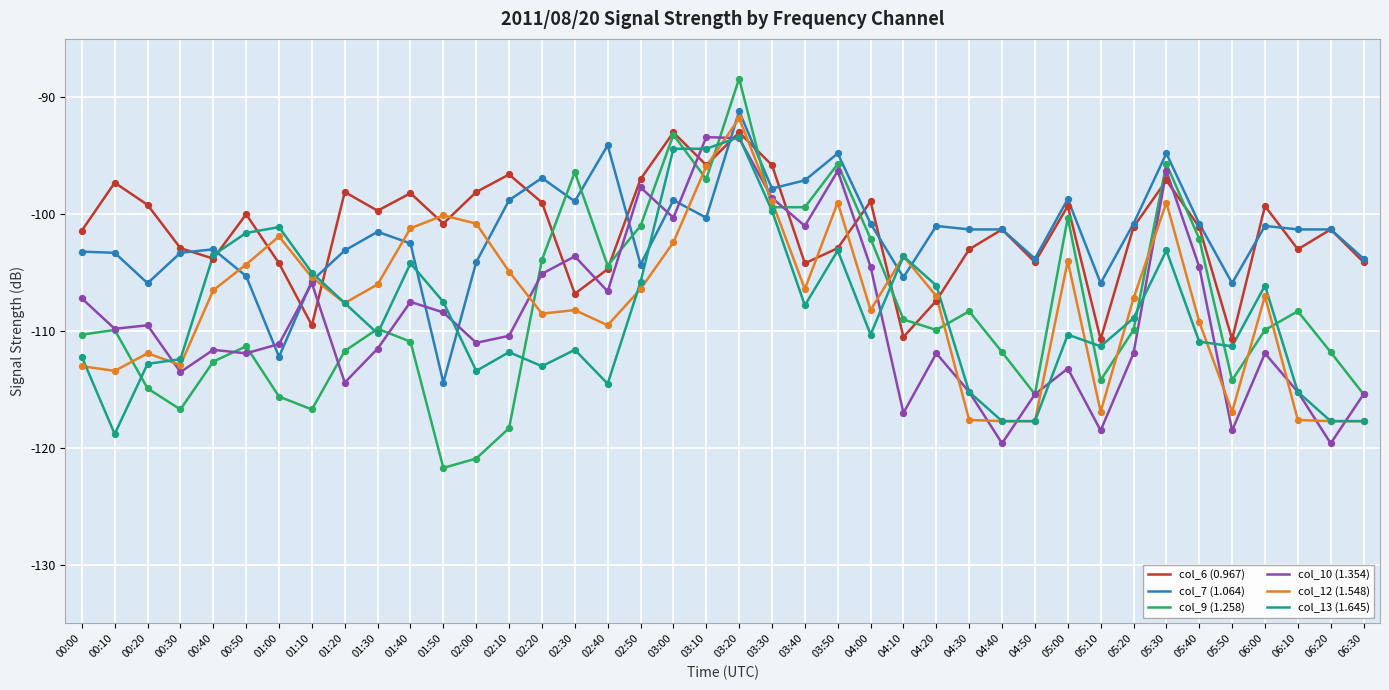

Is the value of col_7 (1.064) at 02:30 greater than the value of col_9 (1.258) at 00:00?

Yes